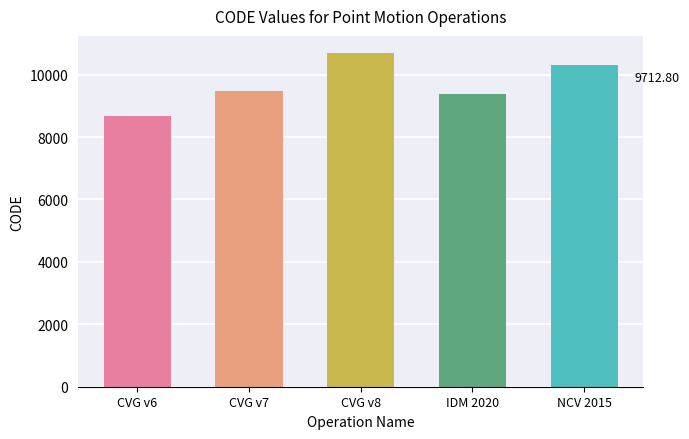

Reading left to right, what are all the values shown in this chart?

8676	9483	10707	9375	10323